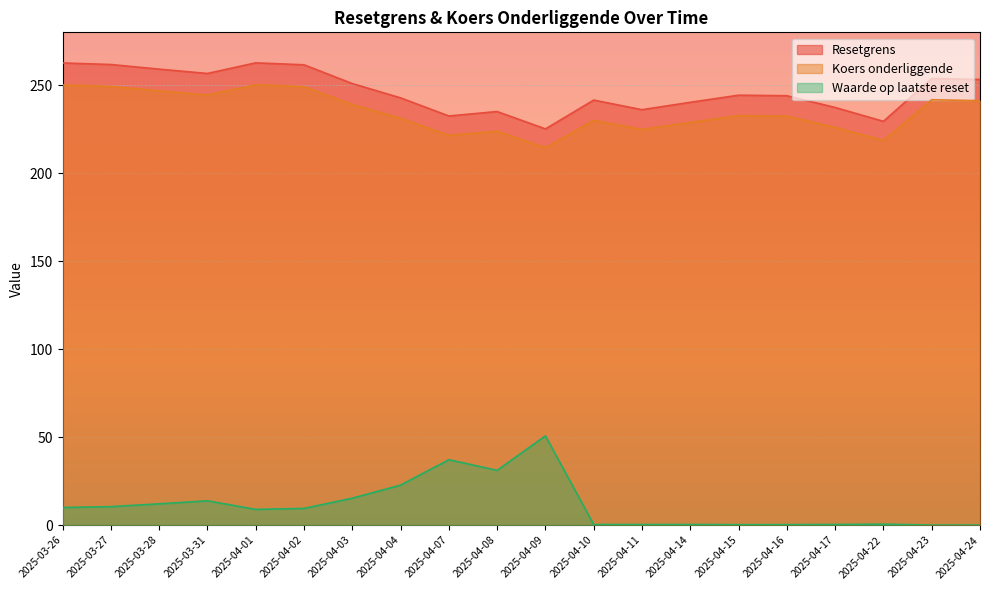

In Koers onderliggende, how many points are higher than both neighbors (excluding endpoints)?

5